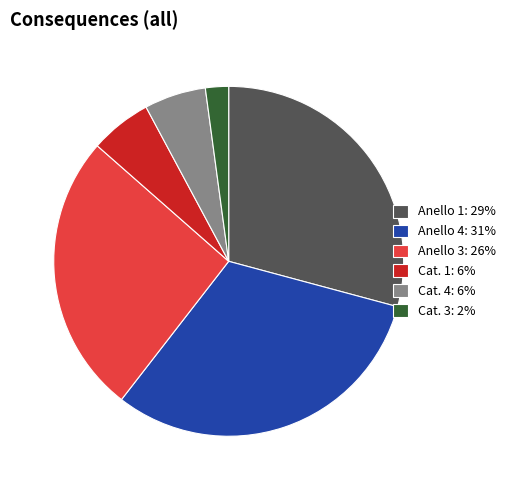

Which slice is the largest?

Anello 4